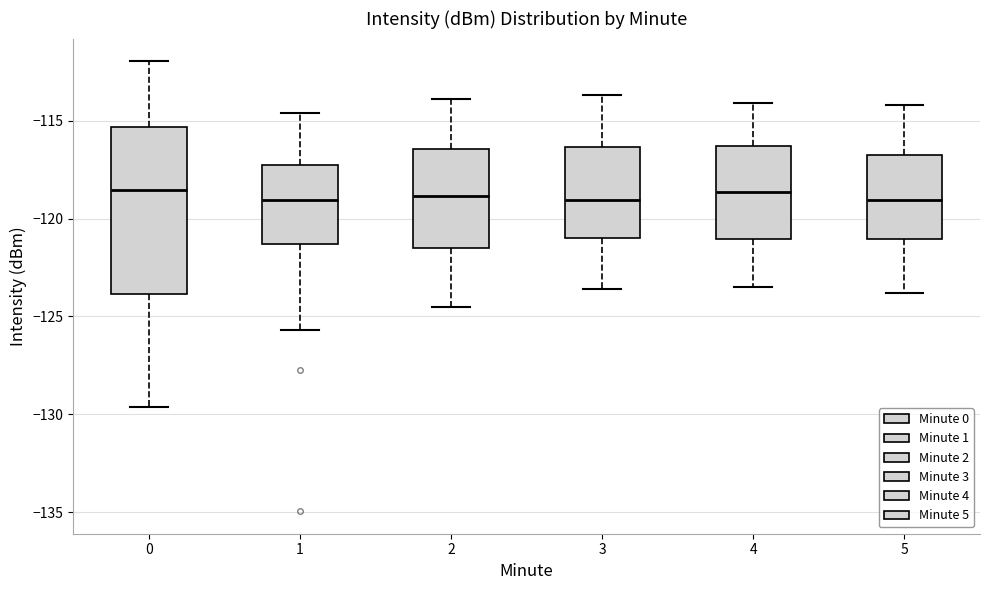

Where is the upper edge of the box at x = 1 on the y-axis? The values are not printed on the chart, so give them approximately, as read against the axis.

-117.0